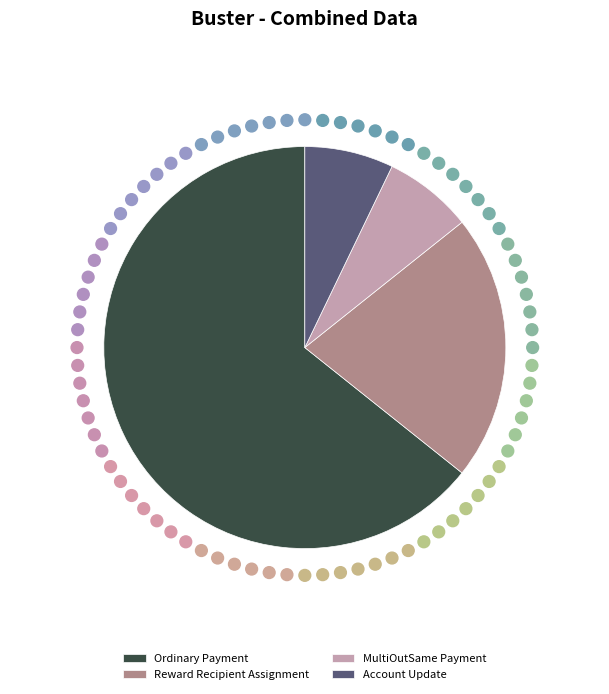

Which has a higher value, Reward Recipient Assignment or Ordinary Payment?

Ordinary Payment